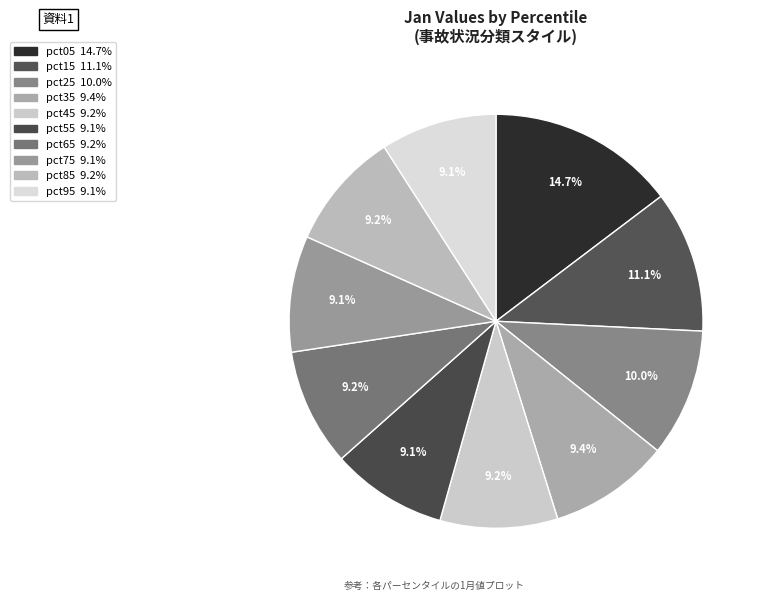

Rank the categories by value from lowest to highest.

pct55, pct75, pct95, pct65, pct45, pct85, pct35, pct25, pct15, pct05